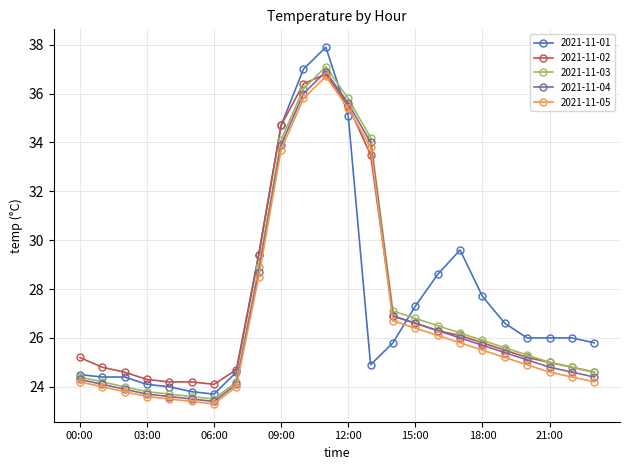

Which series has the largest range (max minus min)?

2021-11-01